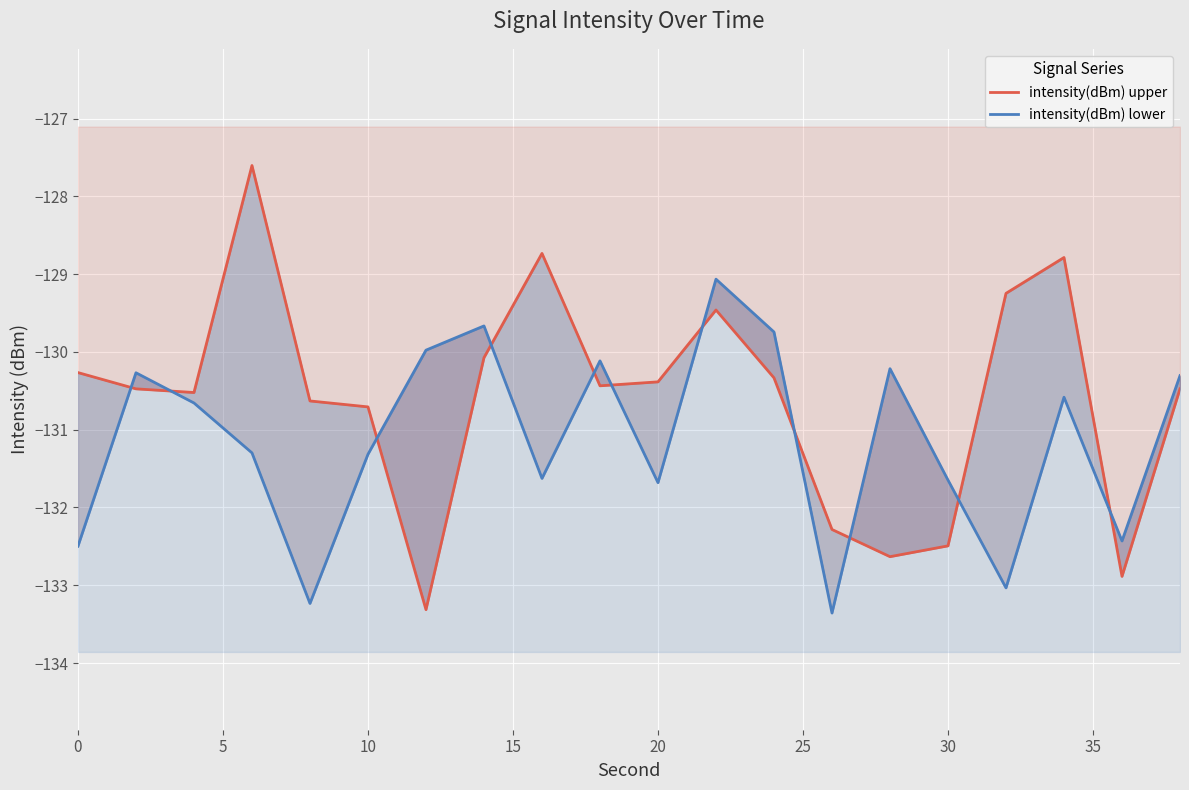

Rank the series by their average value, from lowest to highest.

intensity(dBm) lower, intensity(dBm) upper